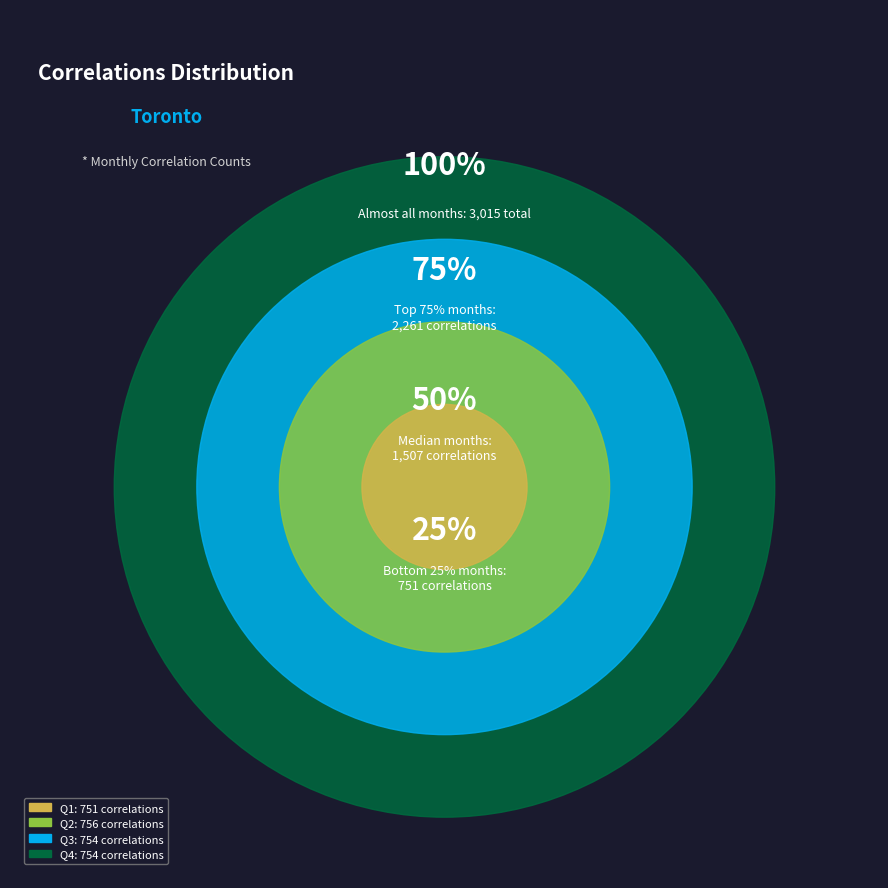

Is there any slice that represents more than half of the pie?

No